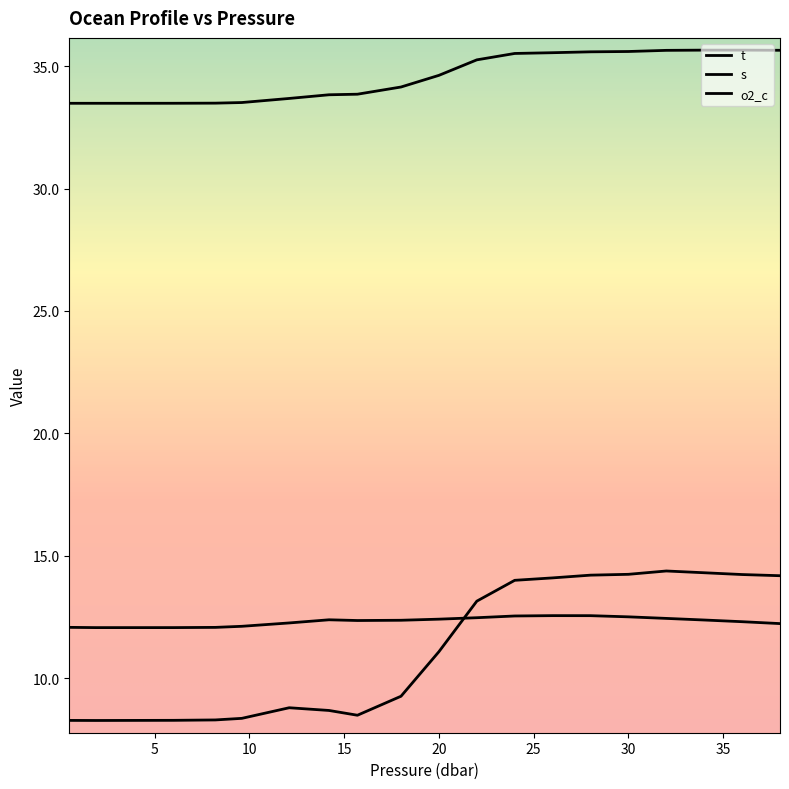

How many lines are shown in the chart?

3